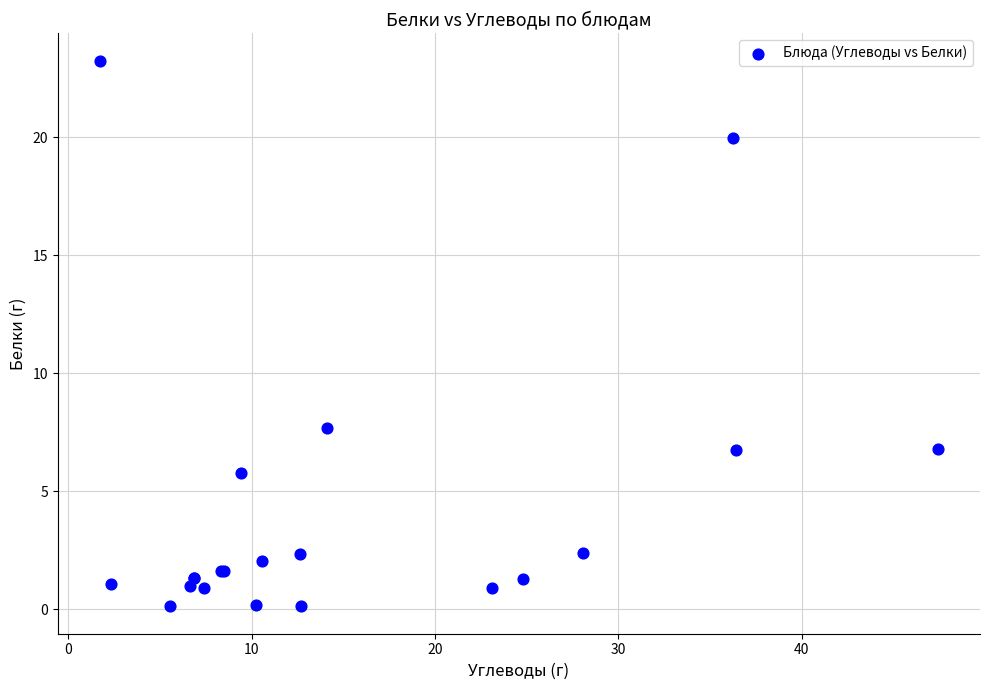

What Y value in the scatter plot is closest to 11?

7.7